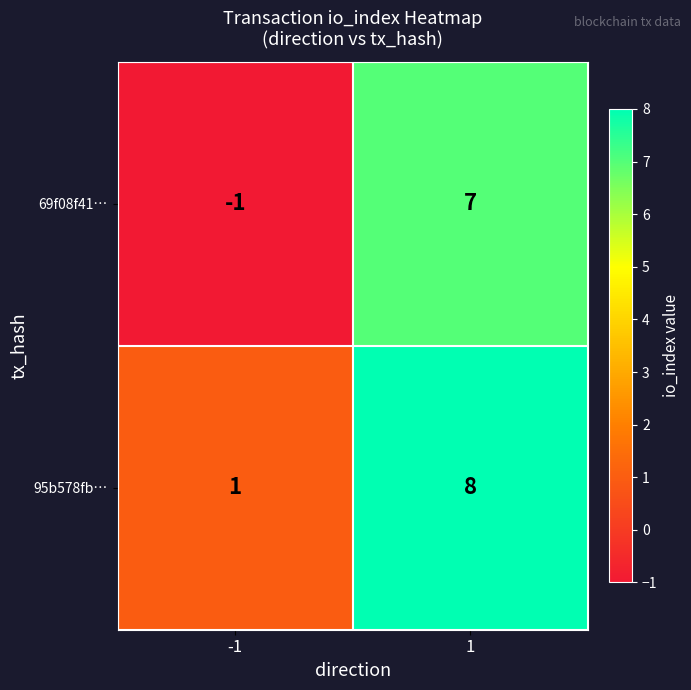

Read the 95b578fb… value at 1.

8